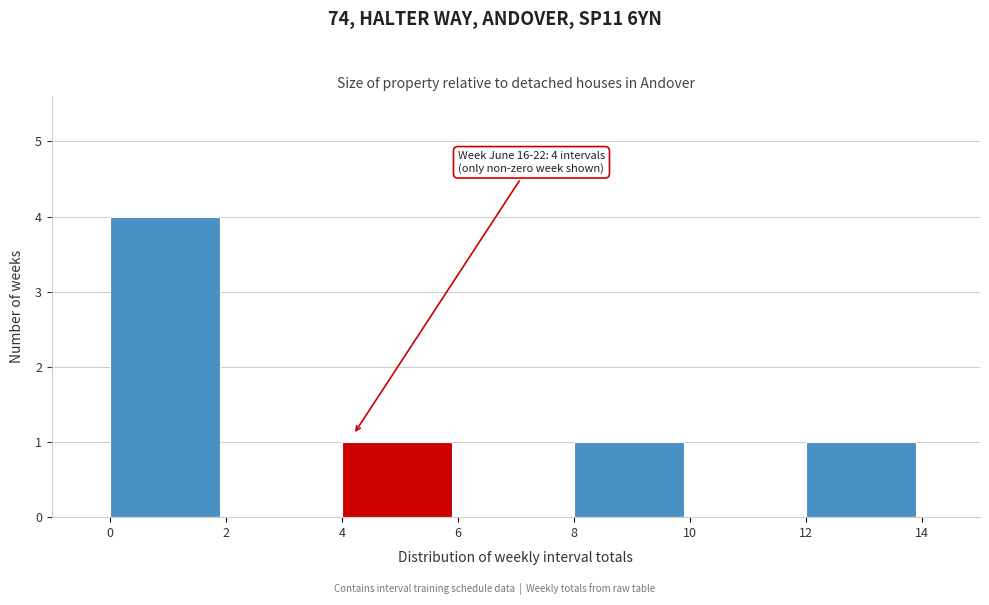

Over which range of the x-axis is the bar tallest?

0 to 2